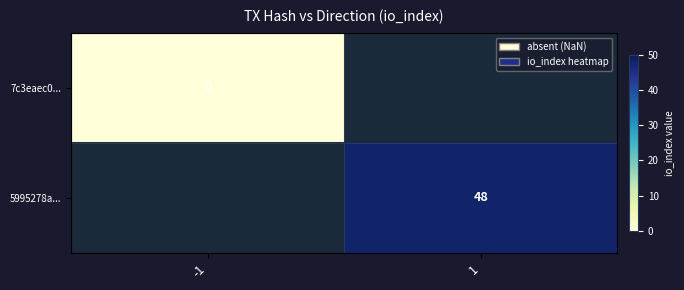

The 5995278a... series shows 48 at 1. True or false?

True